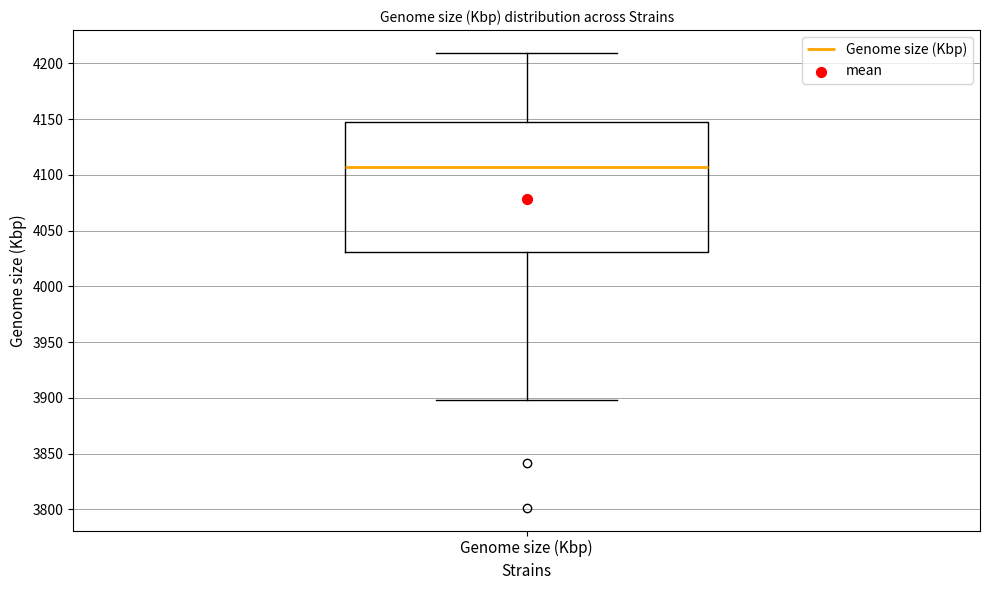

Transcribe this box plot: give where the median line is, the range the box spans, and where the two whiskers end, as read against the y-axis. The values are not printed on the chart, so give them approximately, as read against the axis.

median 4110, box 4030 to 4145, whiskers 3900 to 4210